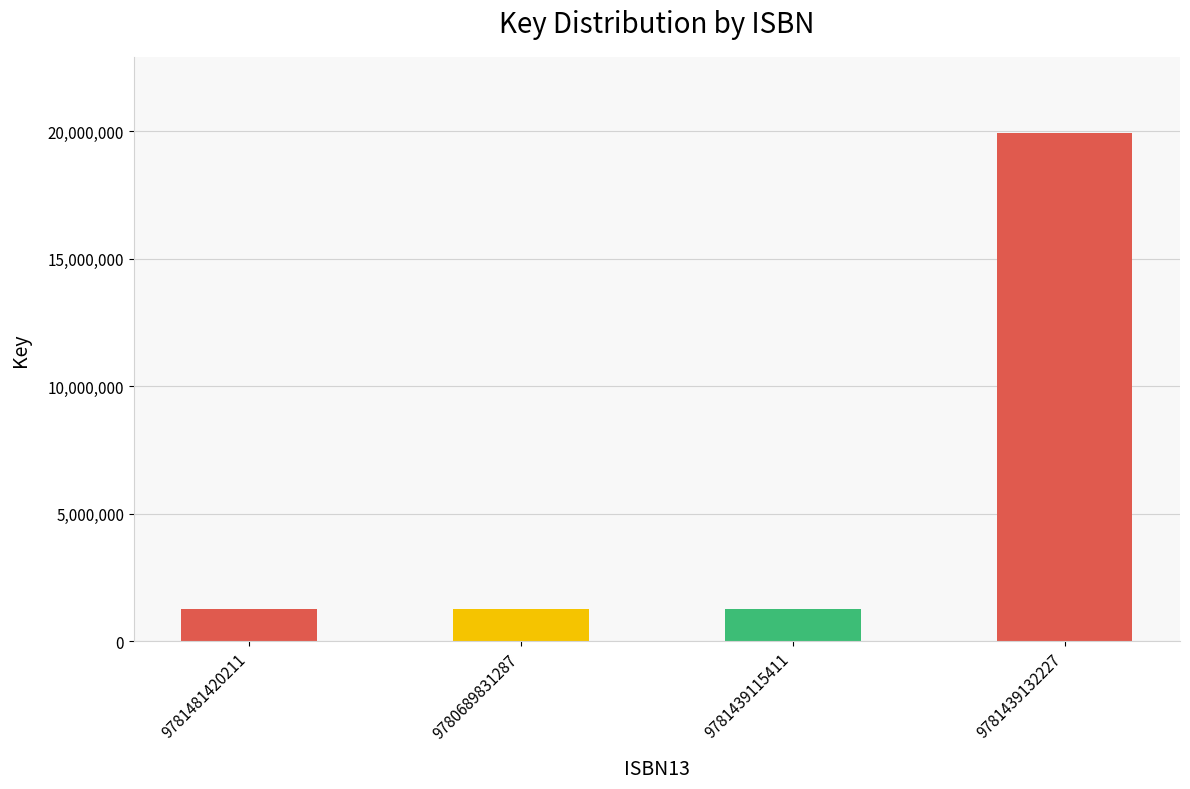

What is the ratio of the value at 9781439115411 to the value at 9780689831287?

1.0